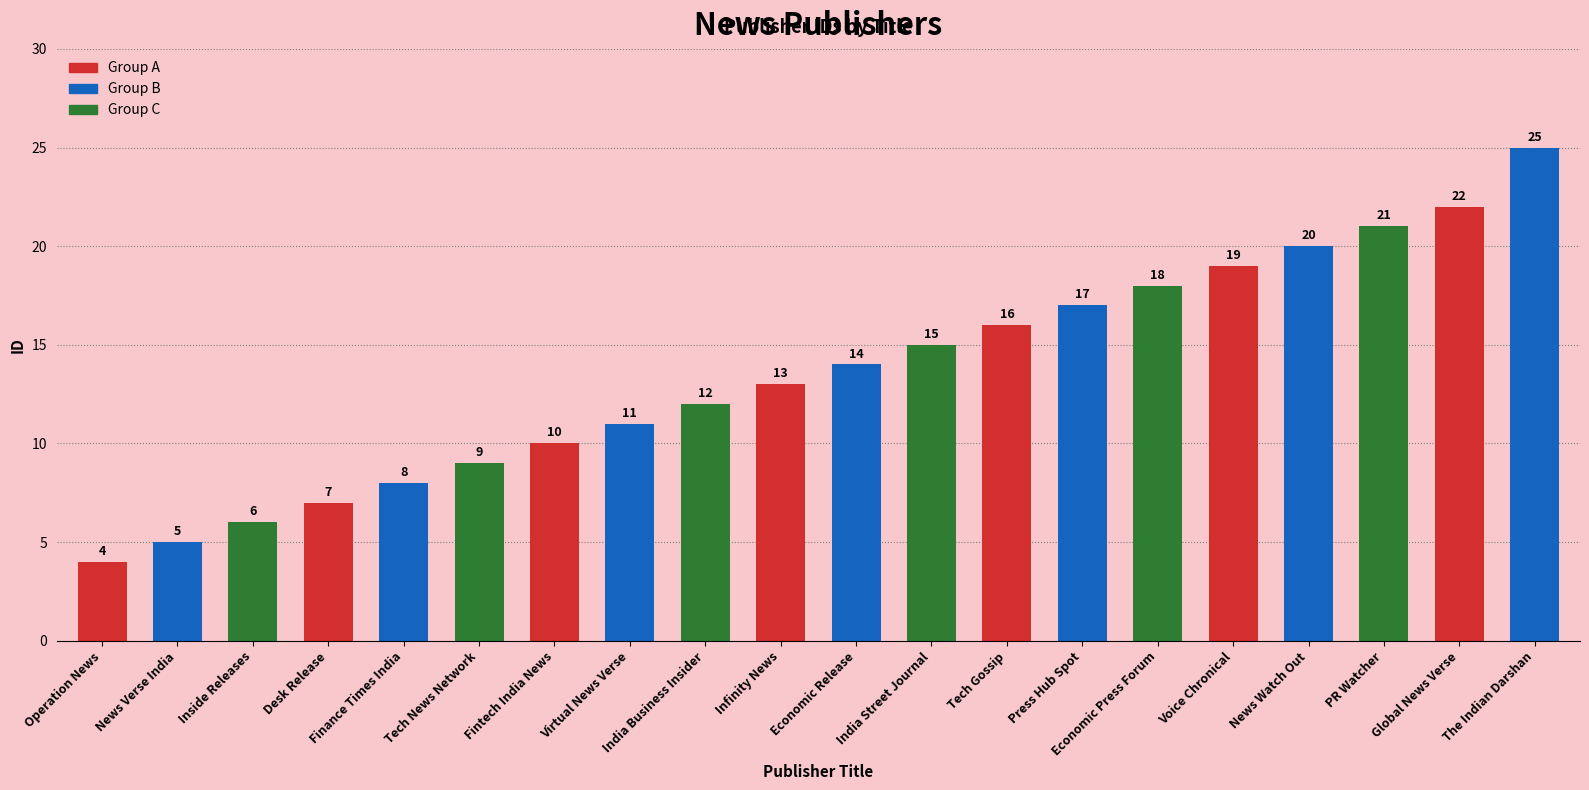

The value at Desk Release is 7. True or false?

True